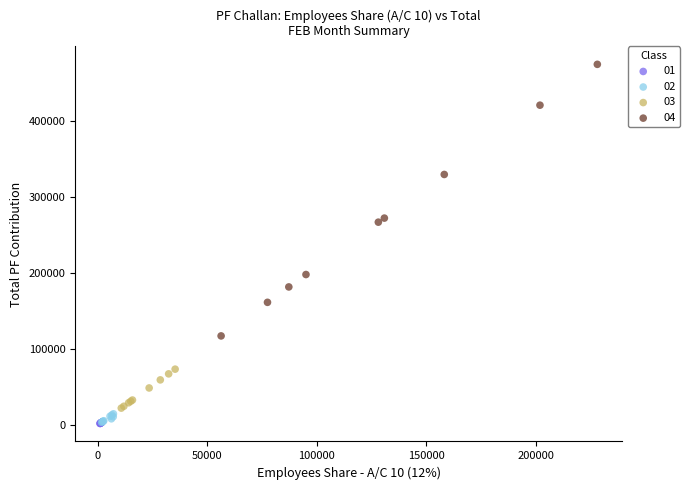

Which series has the largest Y range (max minus min)?

04